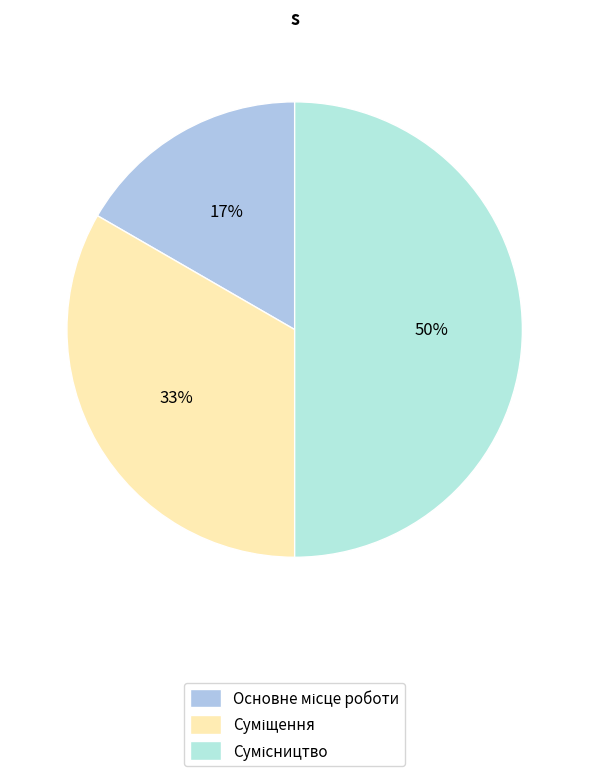

Count the number of slices in the pie.

3